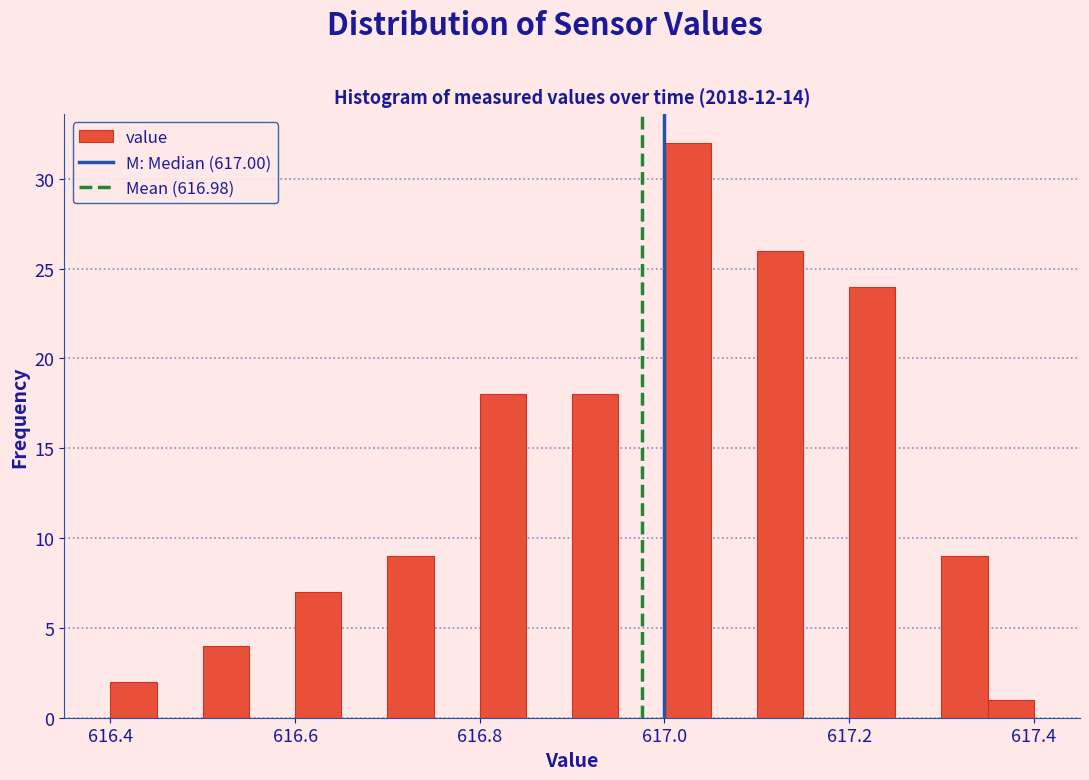

Read against the x-axis, roughly where is the centre of the tallest bar?

617.02